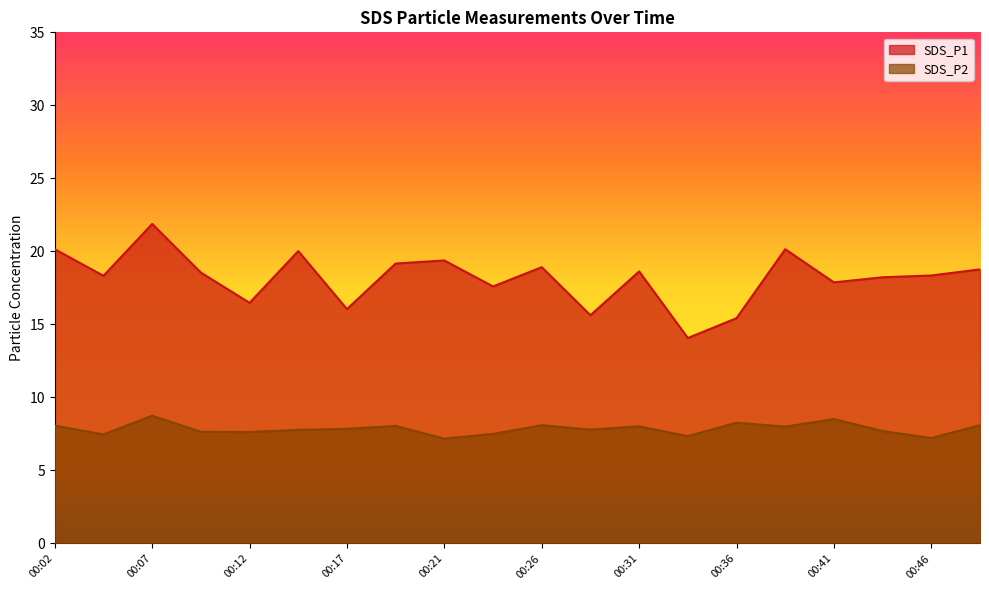

How many interior local peaks does the SDS_P1 series have?

6